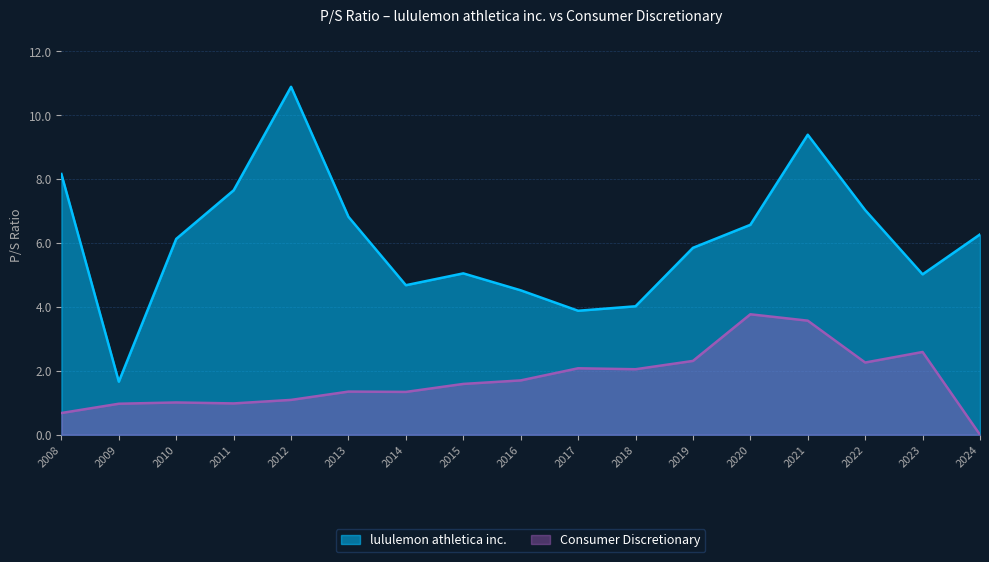

Count the number of categories in the chart.

17